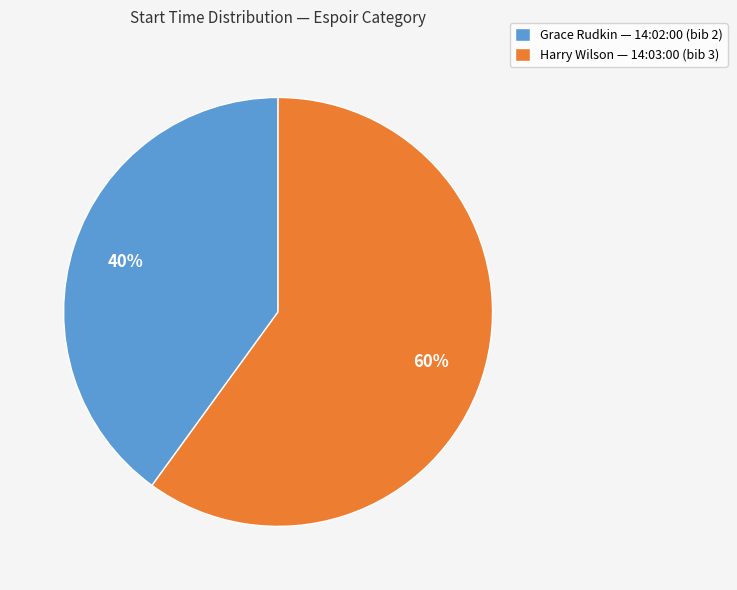

Count the number of slices in the pie.

2